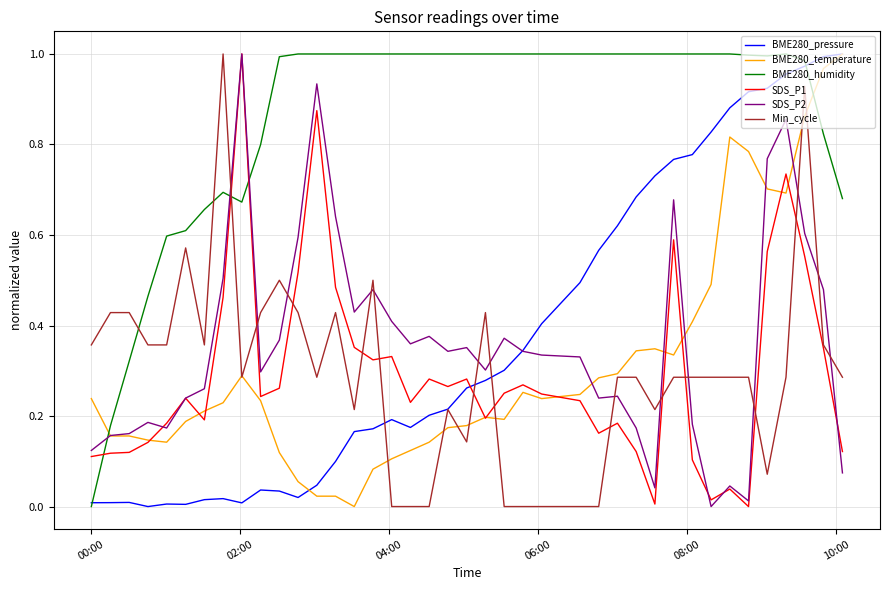

How many intersections are there between Min_cycle and BME280_humidity?

3